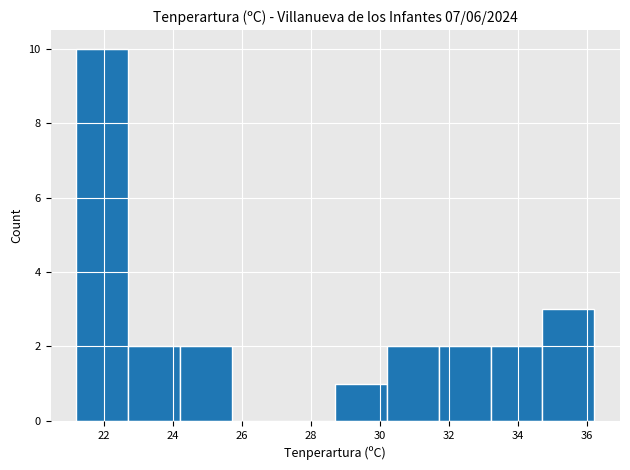

Reading left to right, list every bar in this chart as the range it spans on the x-axis followed by its height. Neither the bar edges nor the heights are printed on the chart, so give them approximately, as read against the axes.

21.2 to 22.7: 10
22.7 to 24.2: 2
24.2 to 25.7: 2
25.7 to 27.2: 0
27.2 to 28.7: 0
28.7 to 30.2: 1
30.2 to 31.7: 2
31.7 to 33.2: 2
33.2 to 34.7: 2
34.7 to 36.2: 3